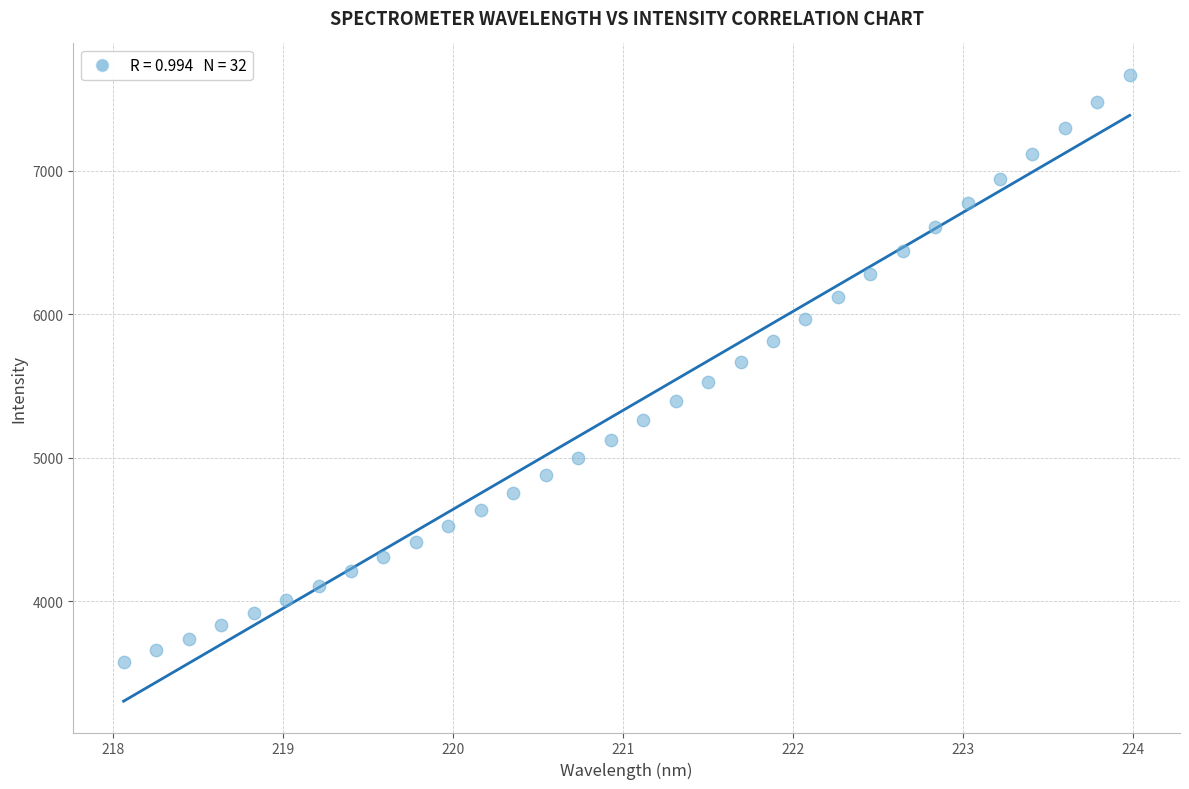

What is the range of Y values (max minus min)?

4091.6